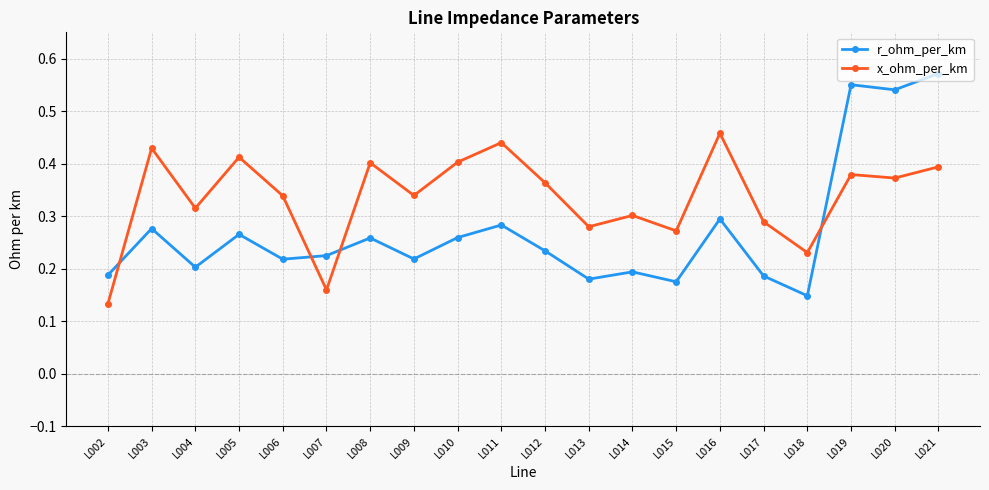

How many x_ohm_per_km values are between 0 and 1?

20